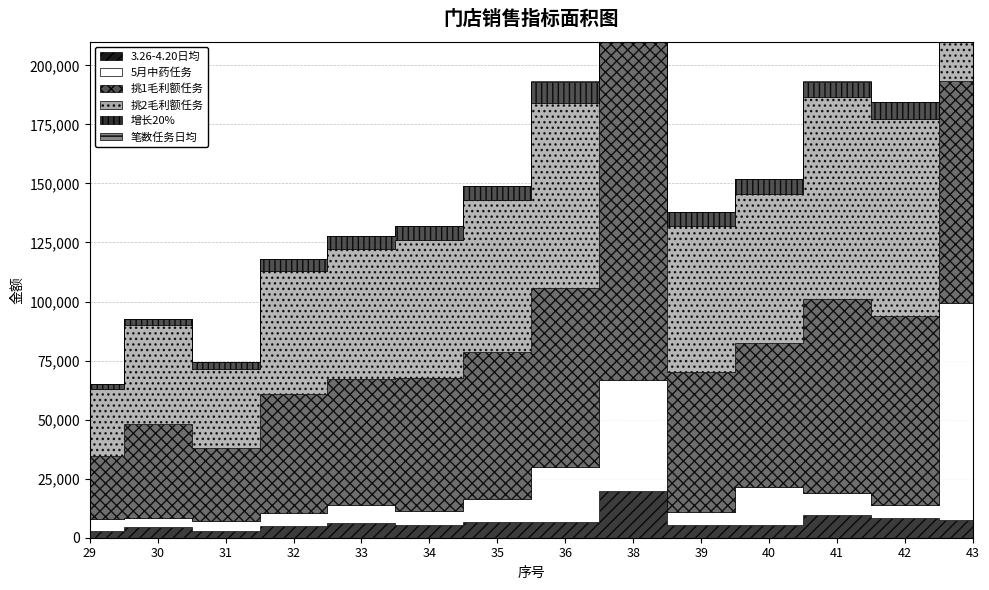

What is the spread (max minus min) of values at 40?

63047.7